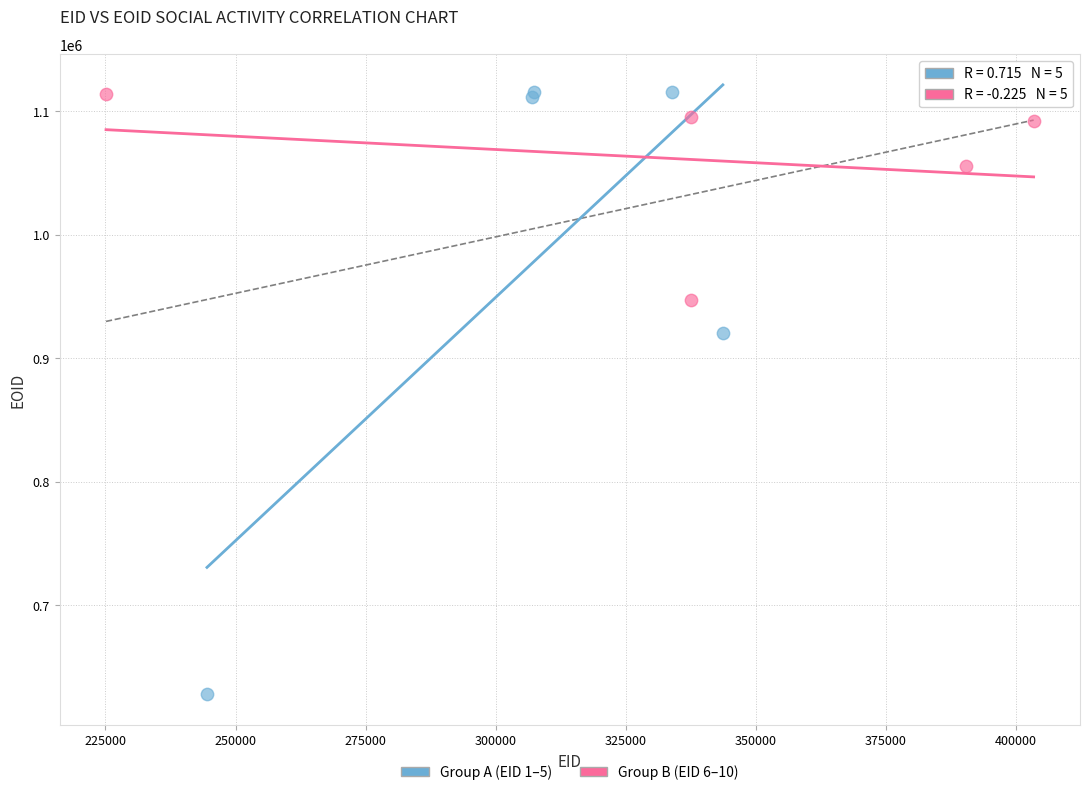

Which series has the largest Y range (max minus min)?

Group A (EID 1–5)